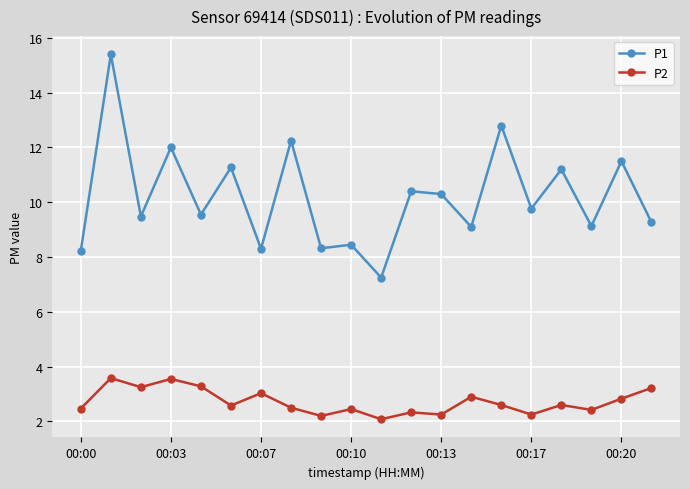

What is the value of the P1 point at the 20th from the left?

9.3